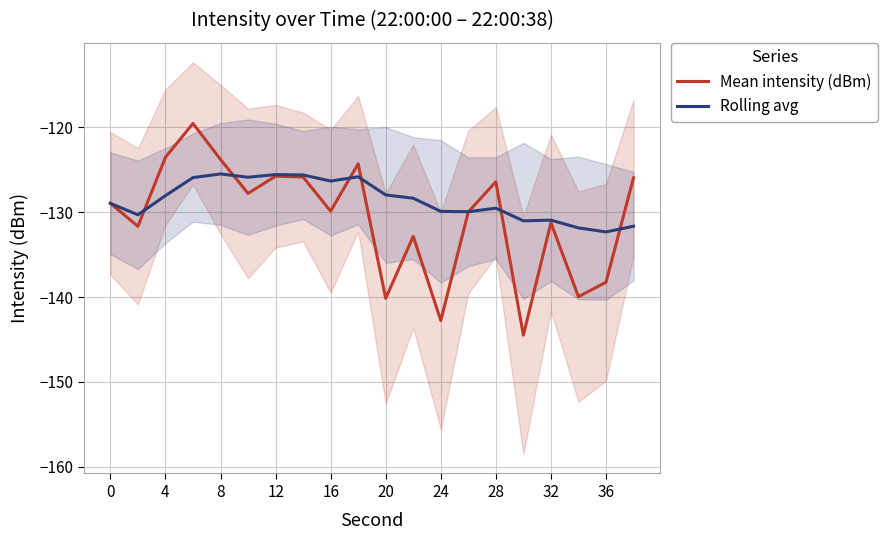

The Rolling avg series shows -128.9 at 0. True or false?

True